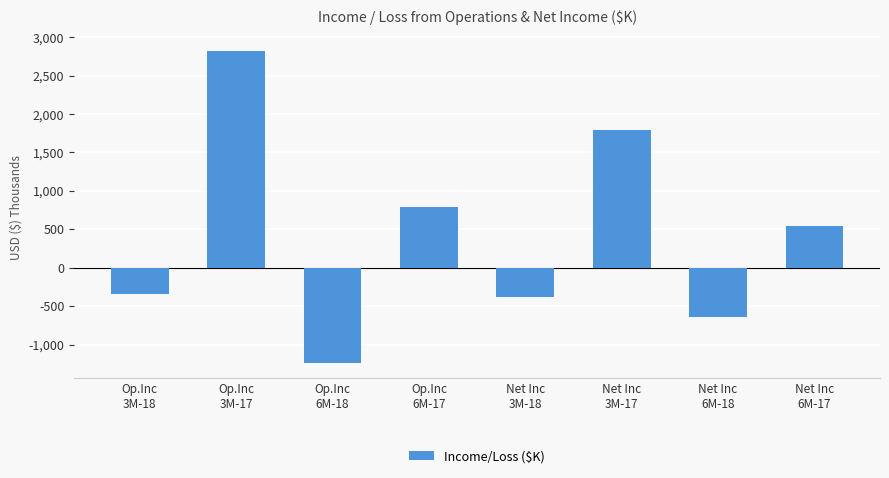

What is the minimum value shown in the chart?

-1237